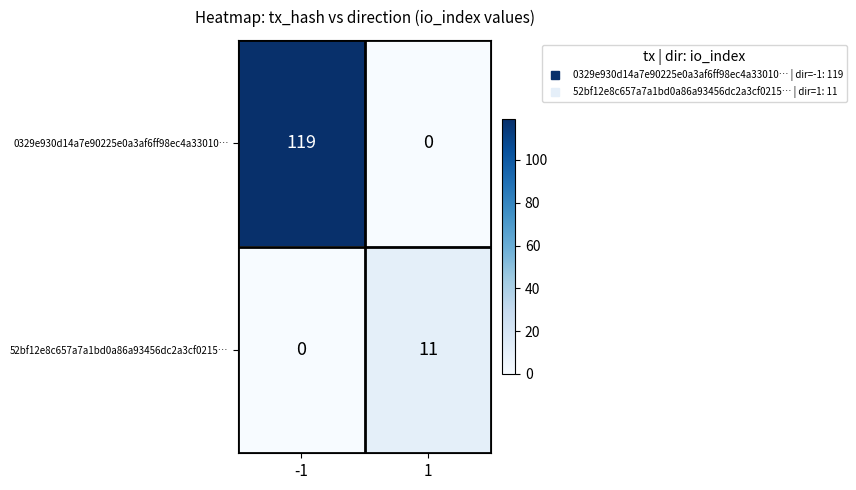

Is it true that 0329e930d14a7e90225e0a3af6ff98ec4a33010… equals 119 at -1?

True